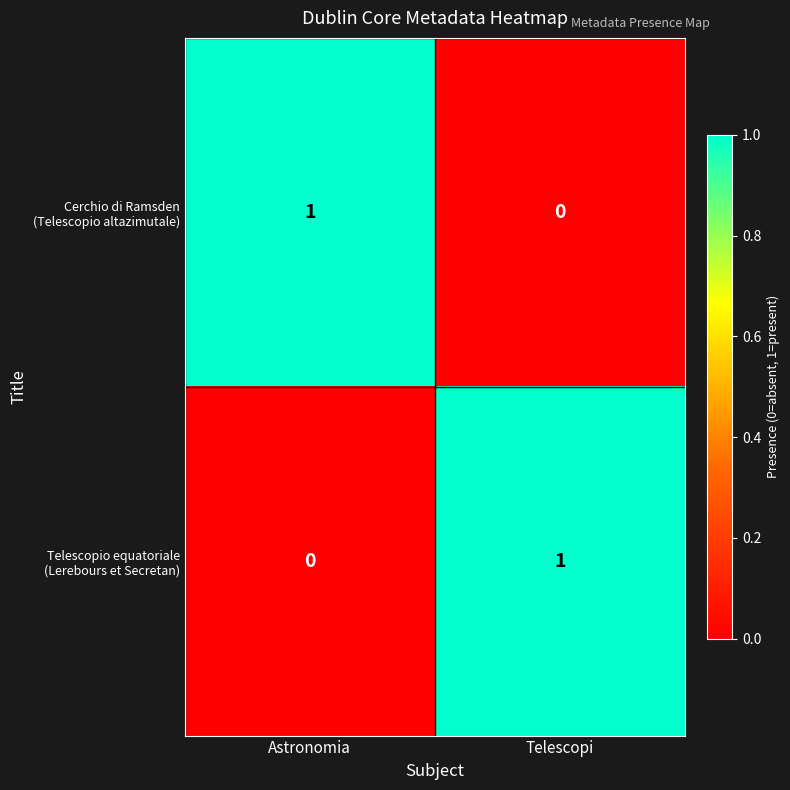

List the series in order of their peak value, highest first.

Cerchio di Ramsden (Telescopio altazimutale), Telescopio equatoriale (Lerebours et Secretan)